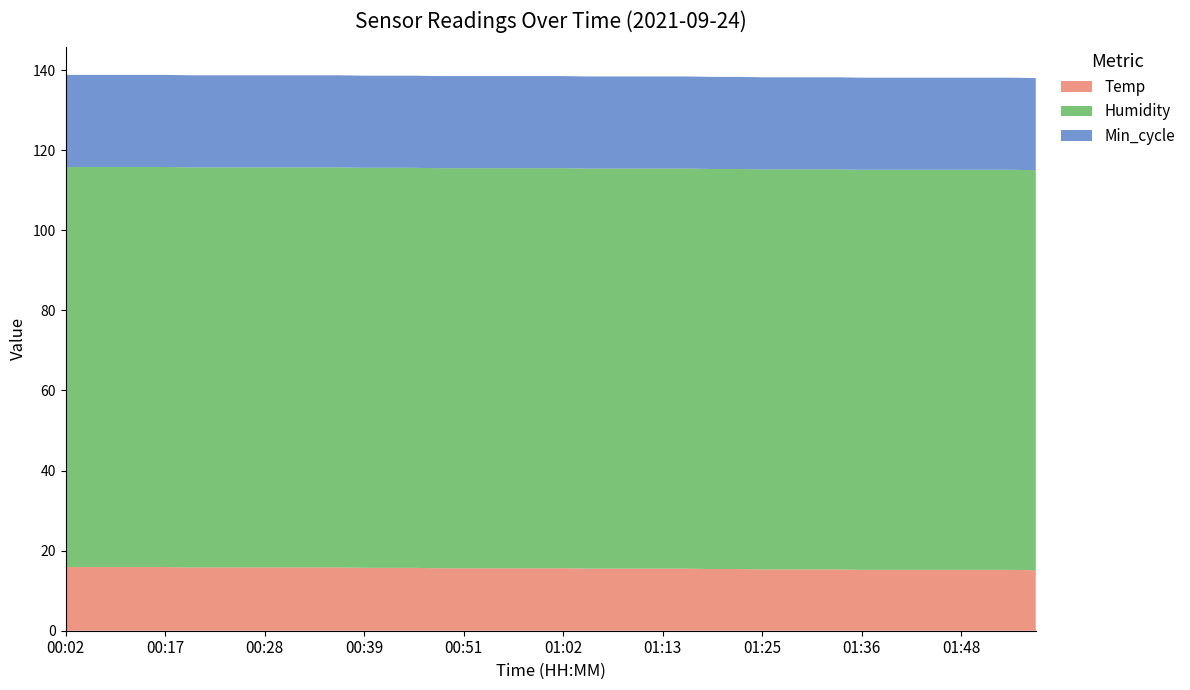

Reading right to left, transcribe all the data shown in this chart.

Temp: 01:56=15.1	01:54=15.2	01:51=15.2	01:48=15.2	01:45=15.2	01:42=15.2	01:39=15.2	01:36=15.2	01:34=15.3	01:31=15.3	01:28=15.3	01:25=15.3	01:22=15.4	01:20=15.4	01:16=15.5	01:13=15.5	01:11=15.5	01:08=15.5	01:05=15.5	01:02=15.6	00:59=15.6	00:56=15.6	00:54=15.6	00:51=15.6	00:48=15.6	00:45=15.7	00:42=15.7	00:39=15.7	00:37=15.8	00:34=15.8	00:31=15.8	00:28=15.8	00:25=15.8	00:22=15.8	00:20=15.8	00:17=15.9	00:14=15.9	00:11=15.9	00:08=15.9	00:02=15.9
Humidity: 01:56=99.9	01:54=99.9	01:51=99.9	01:48=99.9	01:45=99.9	01:42=99.9	01:39=99.9	01:36=99.9	01:34=99.9	01:31=99.9	01:28=99.9	01:25=99.9	01:22=99.9	01:20=99.9	01:16=99.9	01:13=99.9	01:11=99.9	01:08=99.9	01:05=99.9	01:02=99.9	00:59=99.9	00:56=99.9	00:54=99.9	00:51=99.9	00:48=99.9	00:45=99.9	00:42=99.9	00:39=99.9	00:37=99.9	00:34=99.9	00:31=99.9	00:28=99.9	00:25=99.9	00:22=99.9	00:20=99.9	00:17=99.9	00:14=99.9	00:11=99.9	00:08=99.9	00:02=99.9
Min_cycle: 01:56=23.0	01:54=23.0	01:51=23.0	01:48=23.0	01:45=23.0	01:42=23.0	01:39=23.0	01:36=23.0	01:34=23.0	01:31=23.0	01:28=23.0	01:25=23.0	01:22=23.0	01:20=23.0	01:16=23.0	01:13=23.0	01:11=23.0	01:08=23.0	01:05=23.0	01:02=23.0	00:59=23.0	00:56=23.0	00:54=23.0	00:51=23.0	00:48=23.0	00:45=23.0	00:42=23.0	00:39=23.0	00:37=23.0	00:34=23.0	00:31=23.0	00:28=23.0	00:25=23.0	00:22=23.0	00:20=23.0	00:17=23.0	00:14=23.0	00:11=23.0	00:08=23.0	00:02=23.0